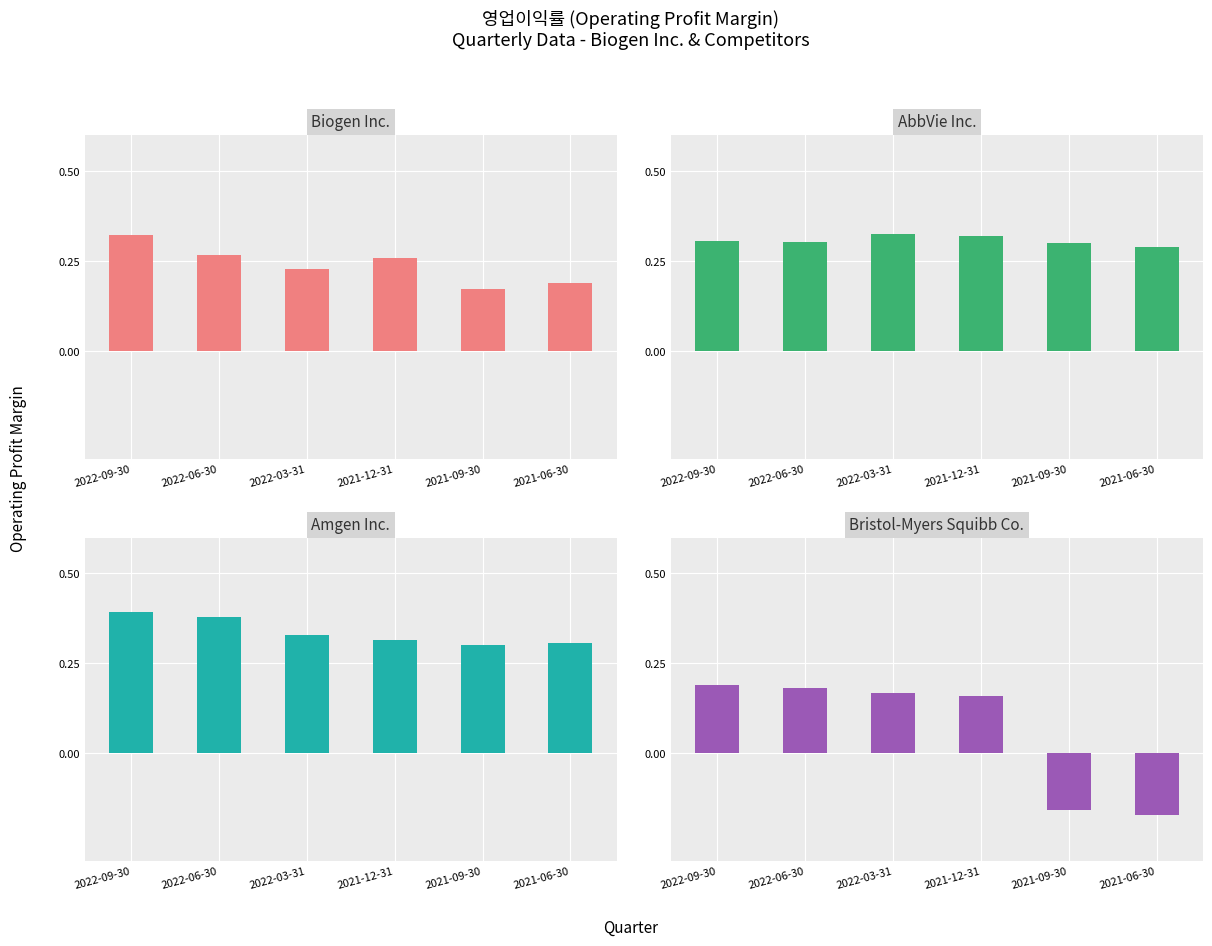

What is the maximum value shown in the chart?

0.4